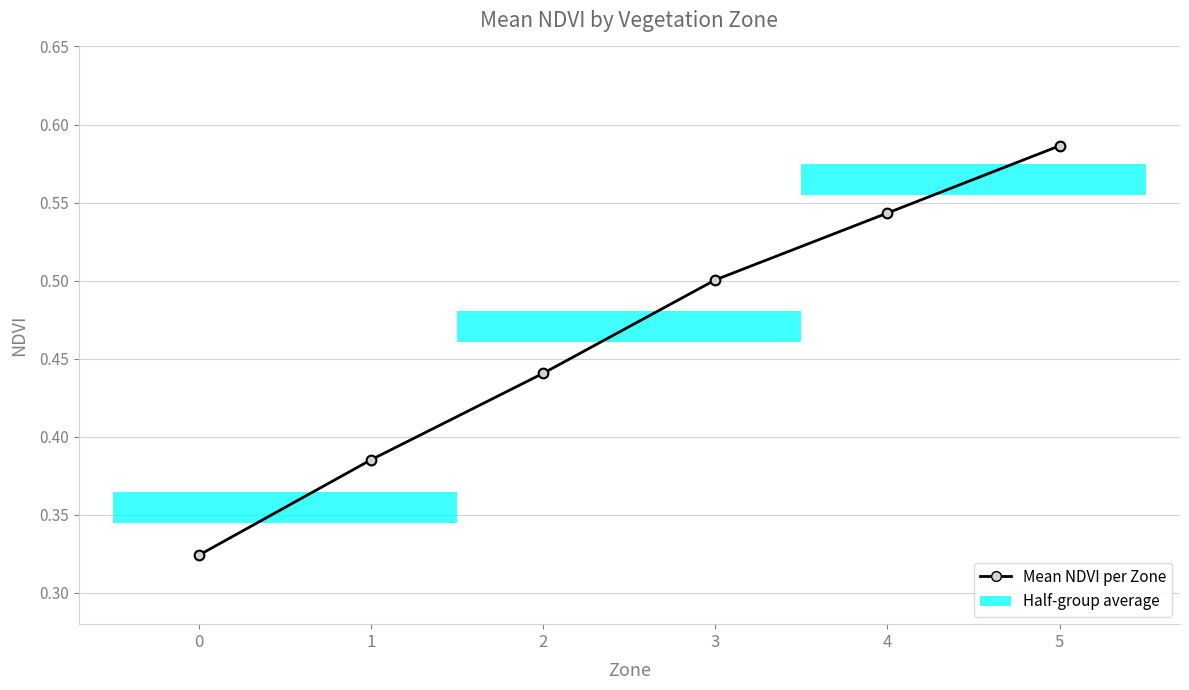

What is the difference between the maximum and second lowest values?

0.2